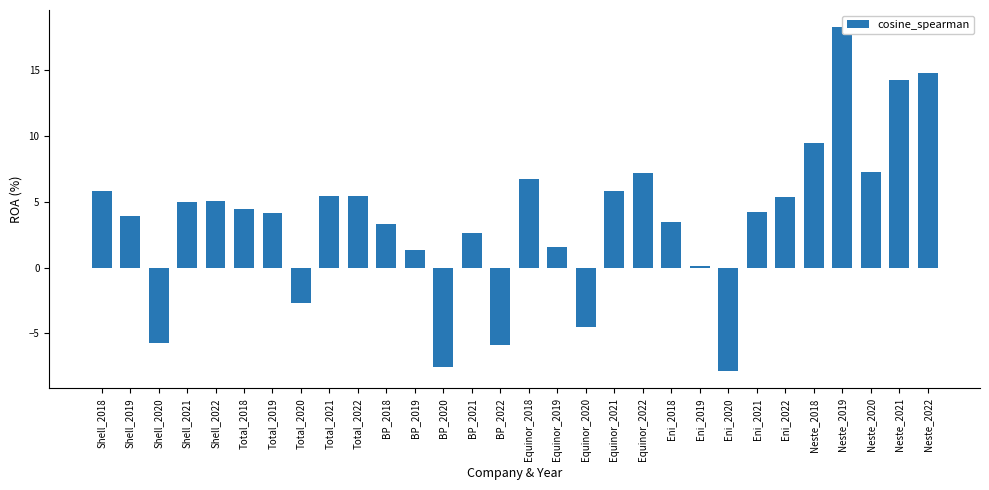

What is the average value?

3.7